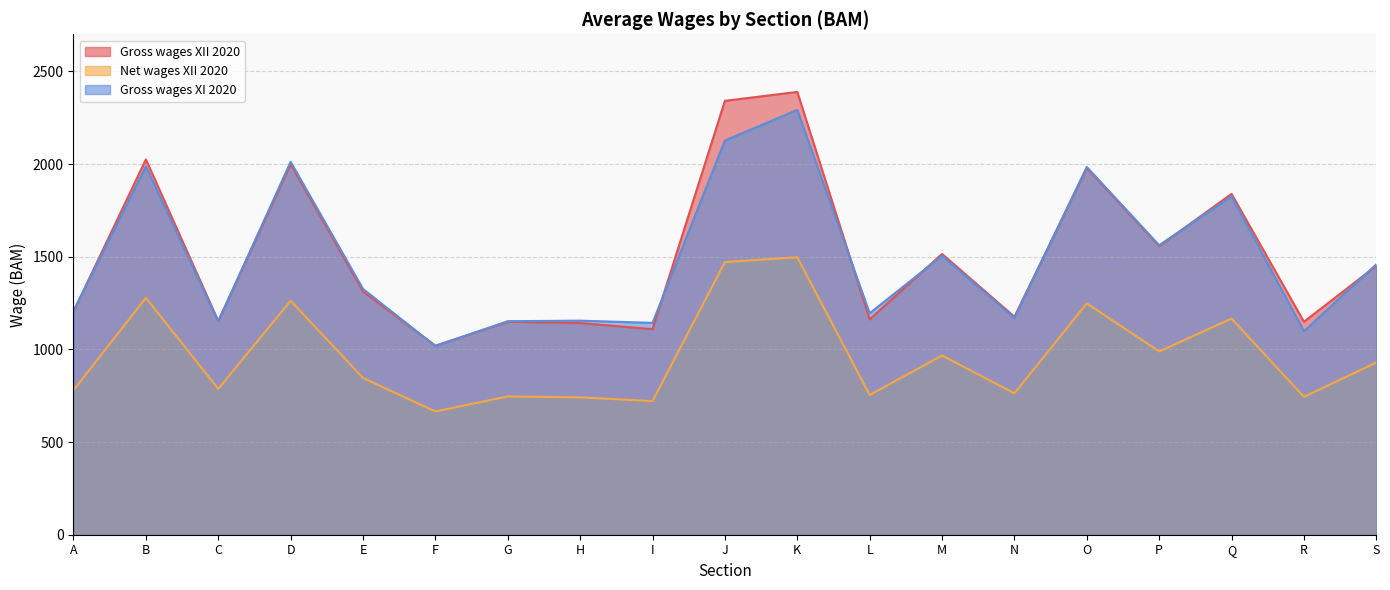

Reading right to left, transcribe all the data shown in this chart.

Gross wages XII 2020: 1451	1149	1839	1557	1978	1176	1515	1162	2389	2341	1109	1142	1149	1020	1312	1999	1153	2025	1204
Net wages XII 2020: 929	744	1166	989	1248	763	967	754	1497	1471	721	741	746	665	846	1262	787	1278	780
Gross wages XI 2020: 1459	1098	1826	1562	1984	1170	1505	1195	2292	2127	1143	1155	1152	1018	1326	2012	1151	1986	1208